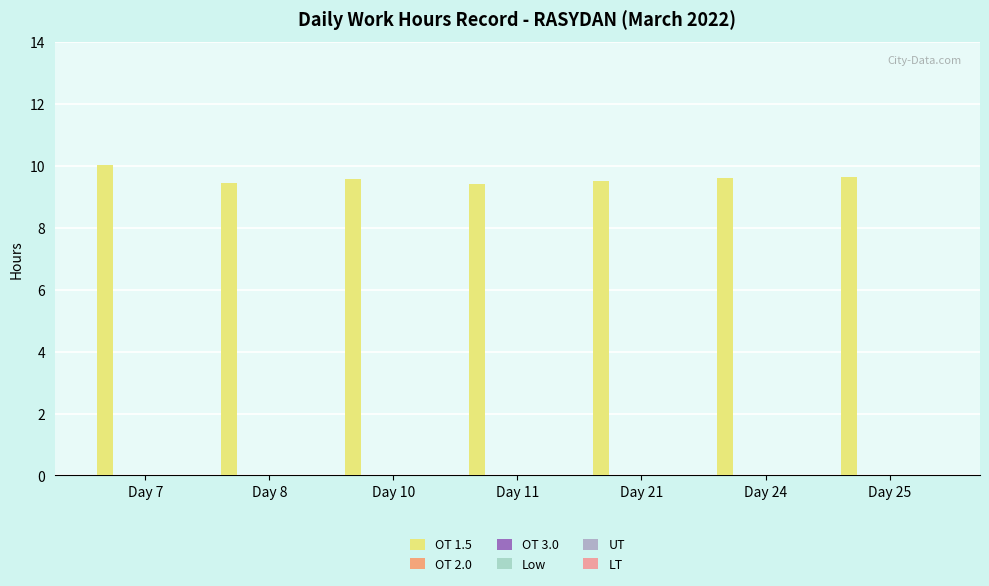

How many bars are there in total?

7